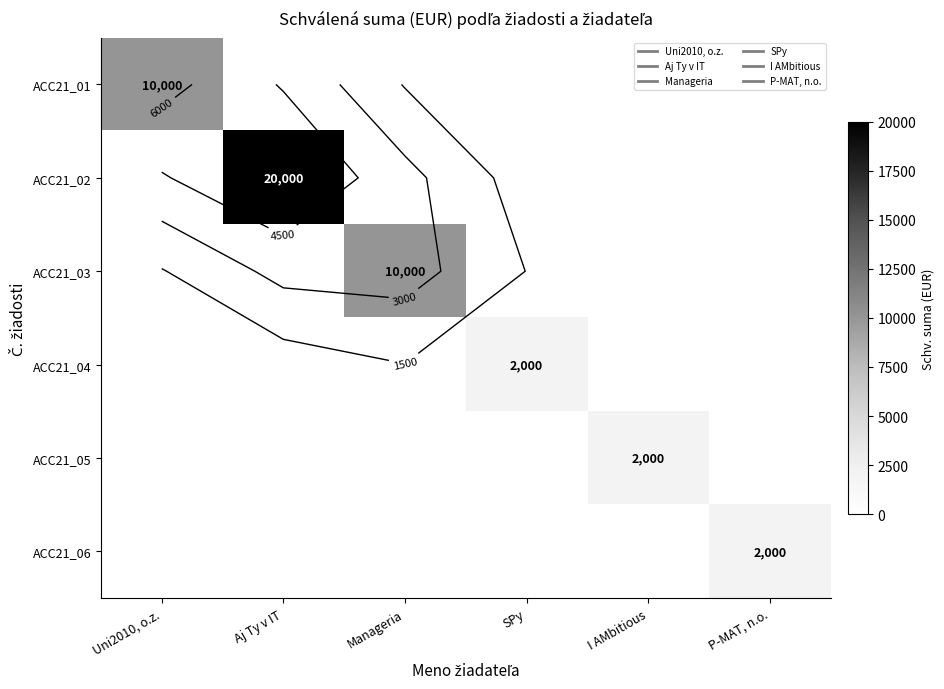

Which series has the widest spread of values?

ACC21_02